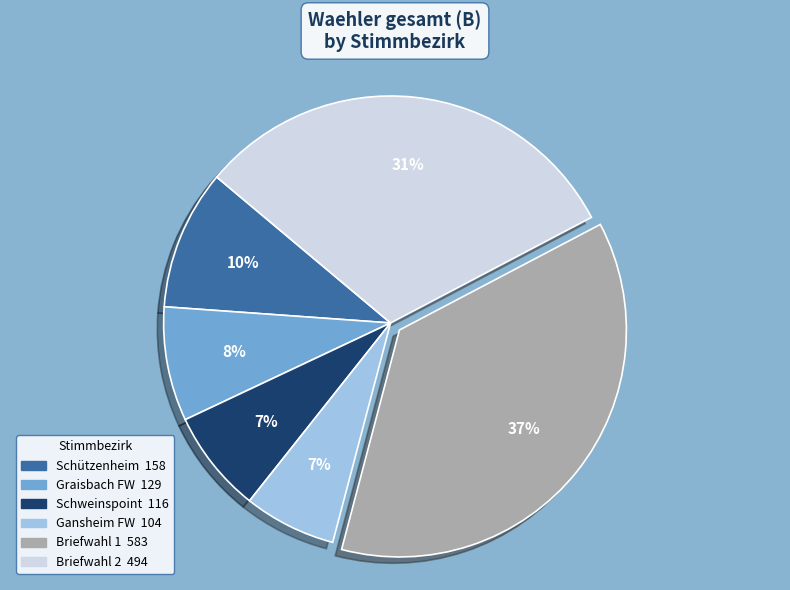

To the nearest percent, what is the difference between the largest and smallest slice percentages?

30%